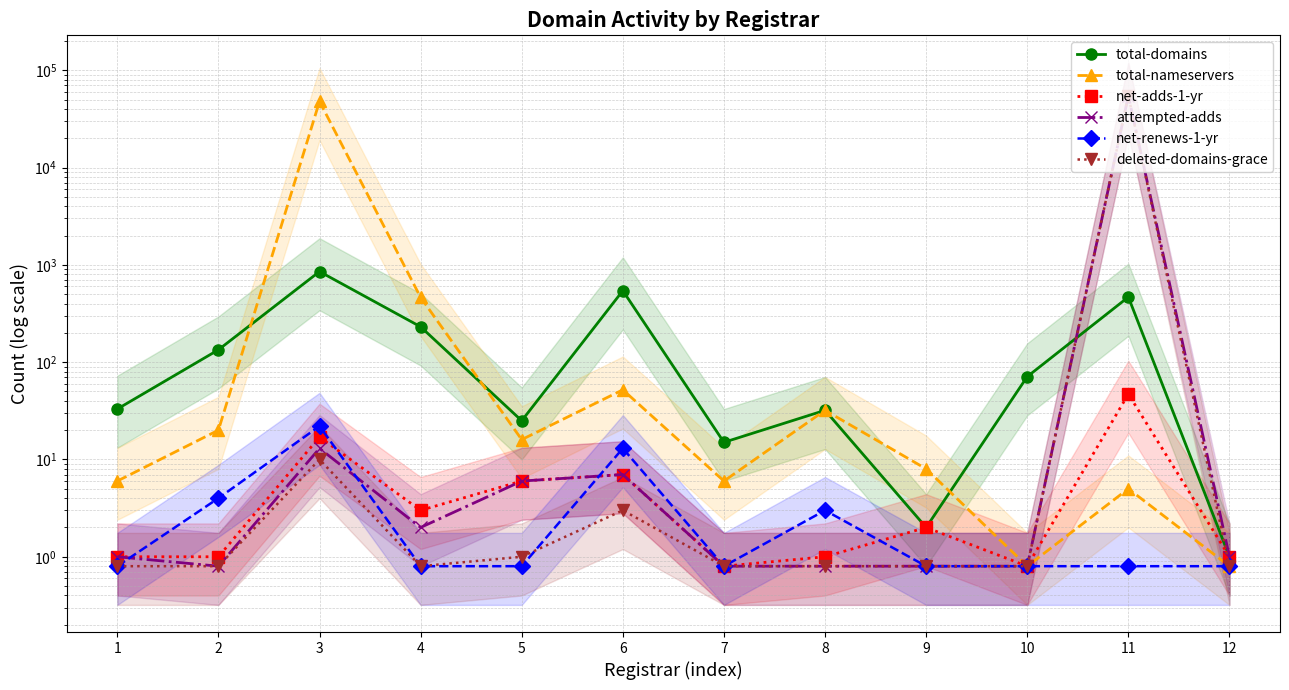

In net-adds-1-yr, how many points are lower than both neighbors (excluding endpoints)?

3